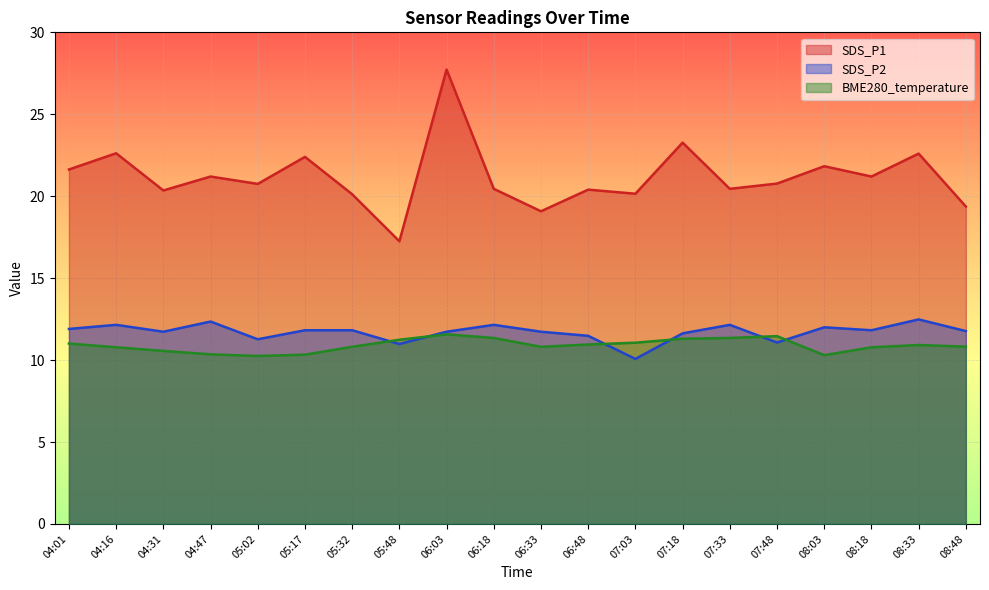

Read the SDS_P2 value at 05:48.

11.0